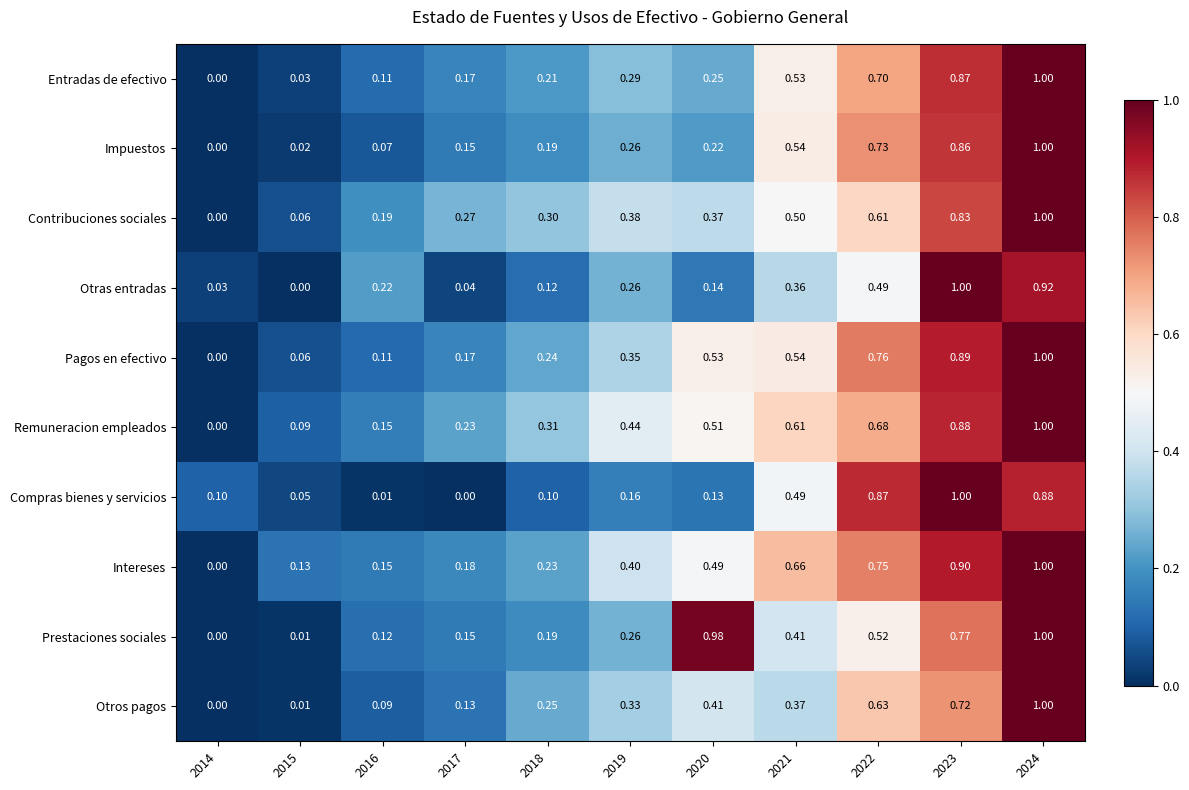

Which series has the largest total across all categories?

Remuneracion empleados